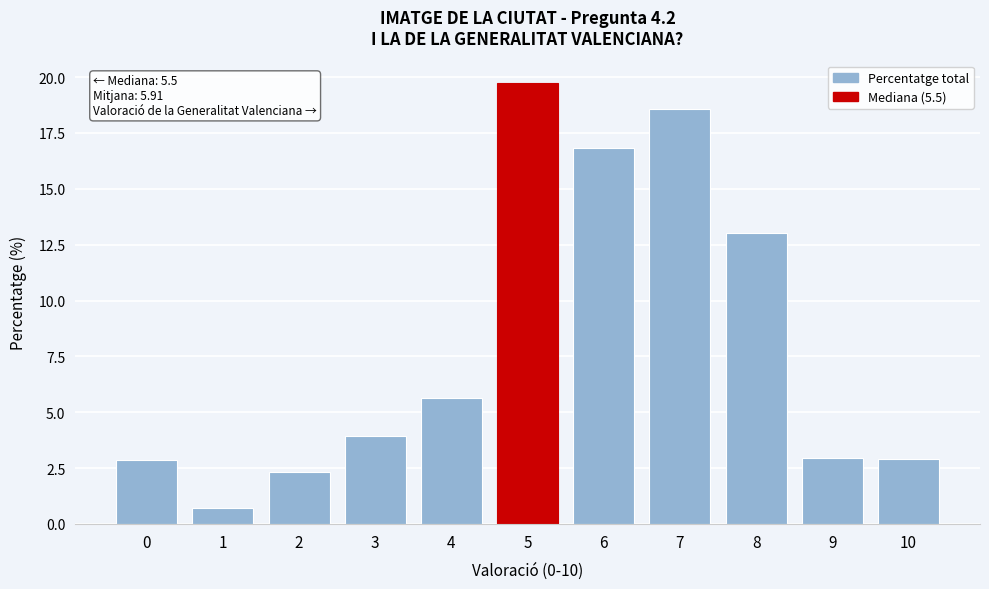

What is the difference between the maximum and second lowest values?

17.4